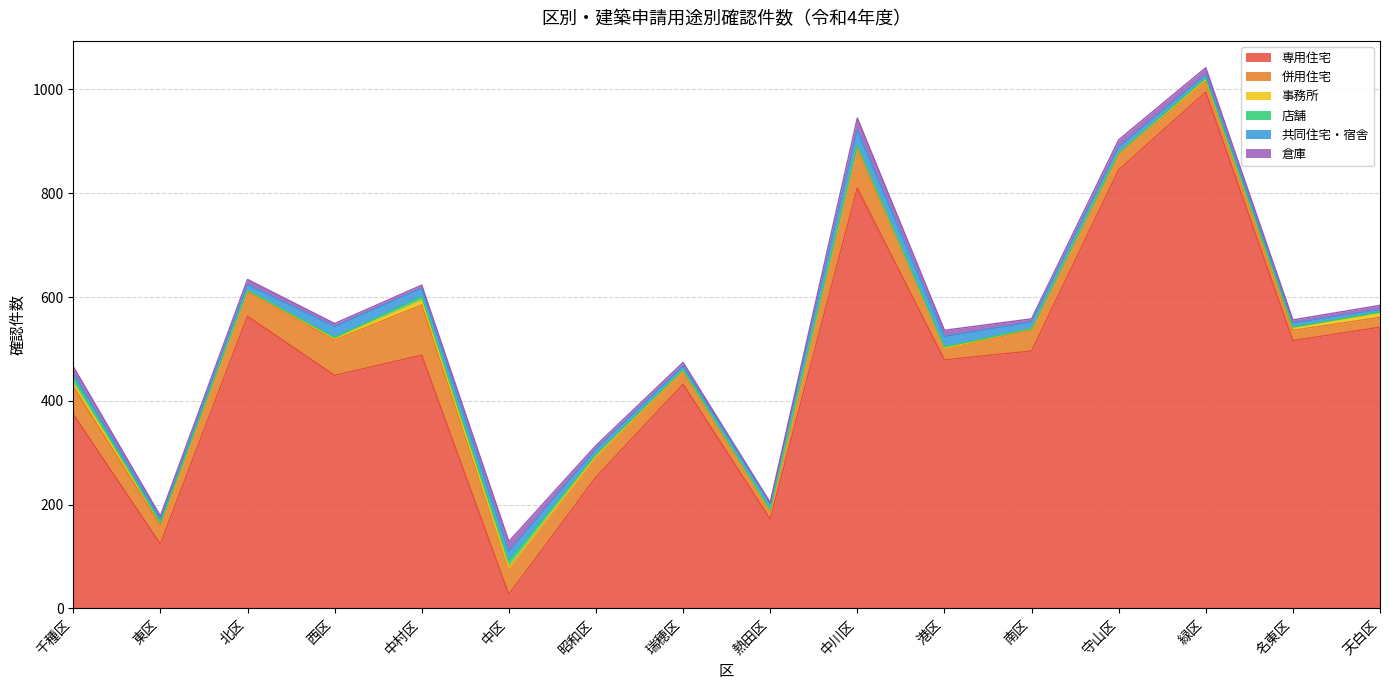

Count the 事務所 values in the range 3 to 5.

9